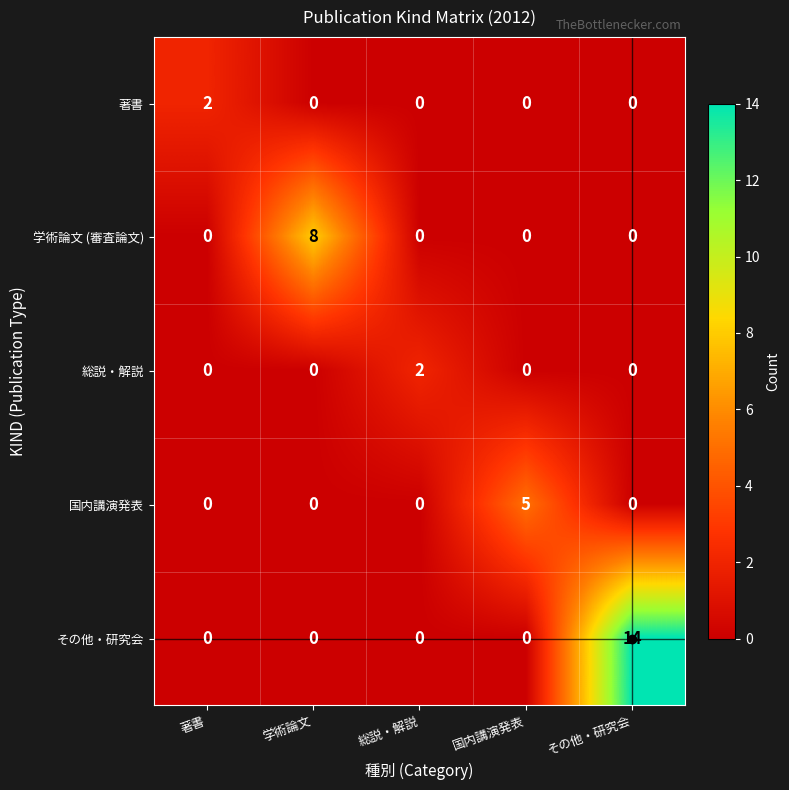

The value of その他・研究会 at 著書 is -4. True or false?

False